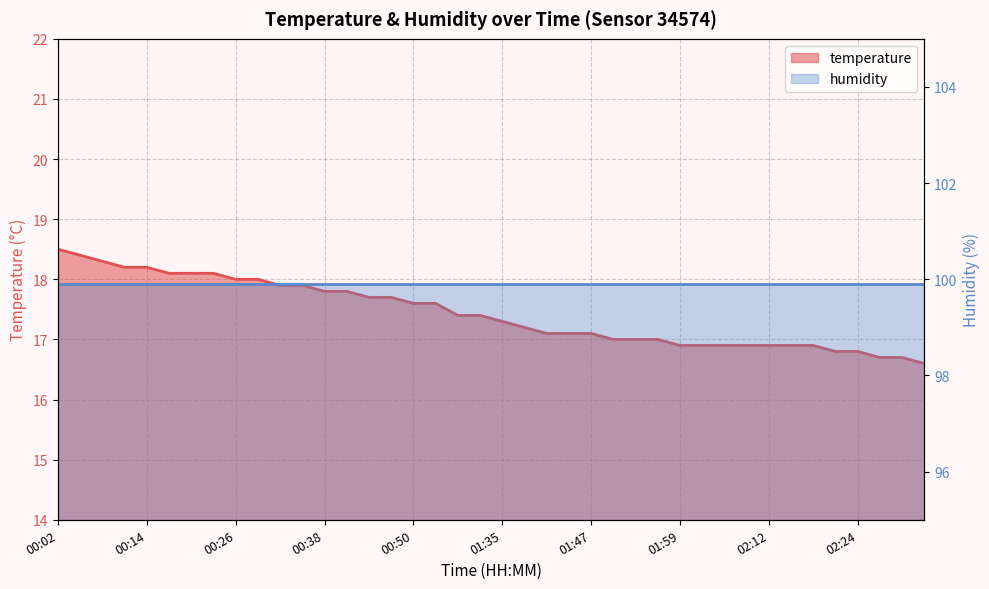

What is the minimum value shown in the chart?

16.6